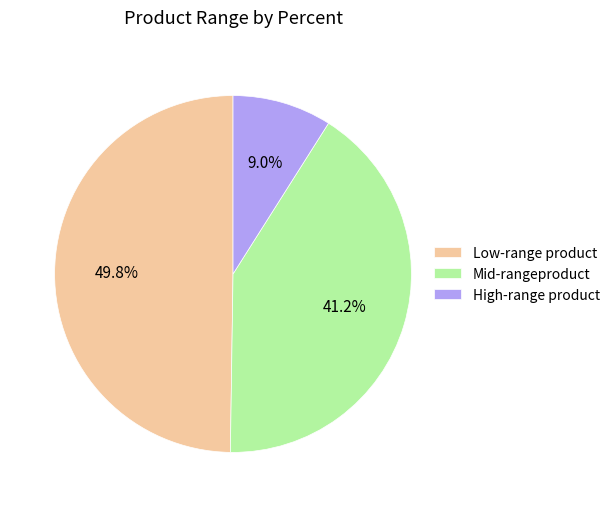

Combined, what portion of the pie is Low-range product and Mid-rangeproduct?

91.0%